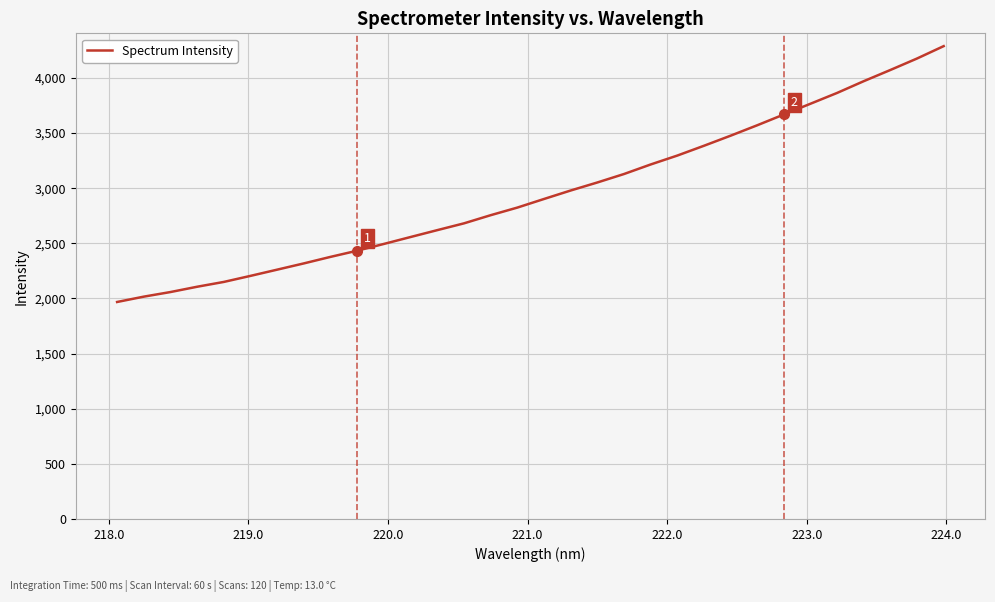

What is the smallest value displayed?

1968.1